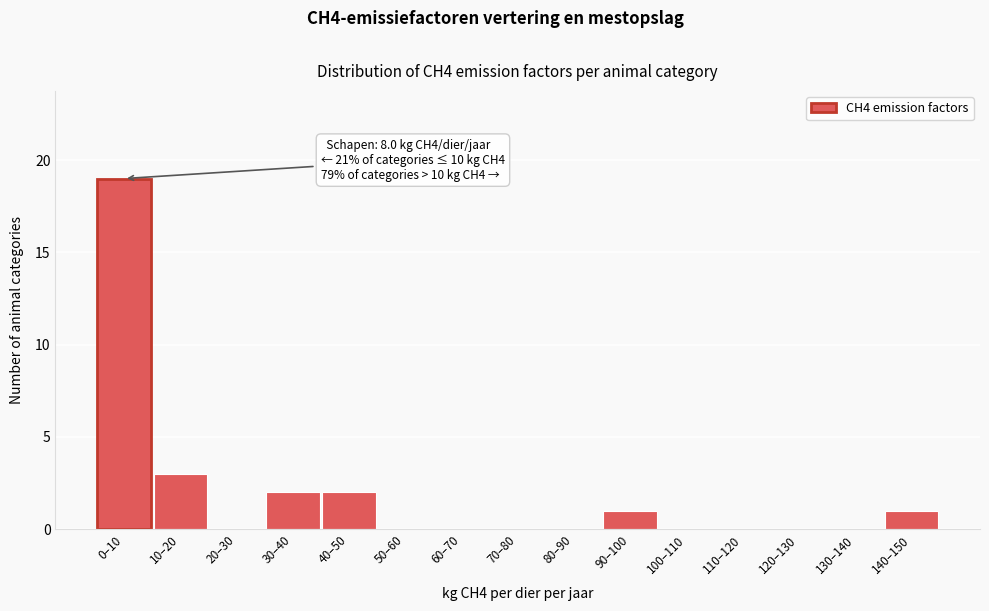

Reading left to right, extract all data points from this chart.

0–10=19	10–20=3	20–30=0	30–40=2	40–50=2	50–60=0	60–70=0	70–80=0	80–90=0	90–100=1	100–110=0	110–120=0	120–130=0	130–140=0	140–150=1